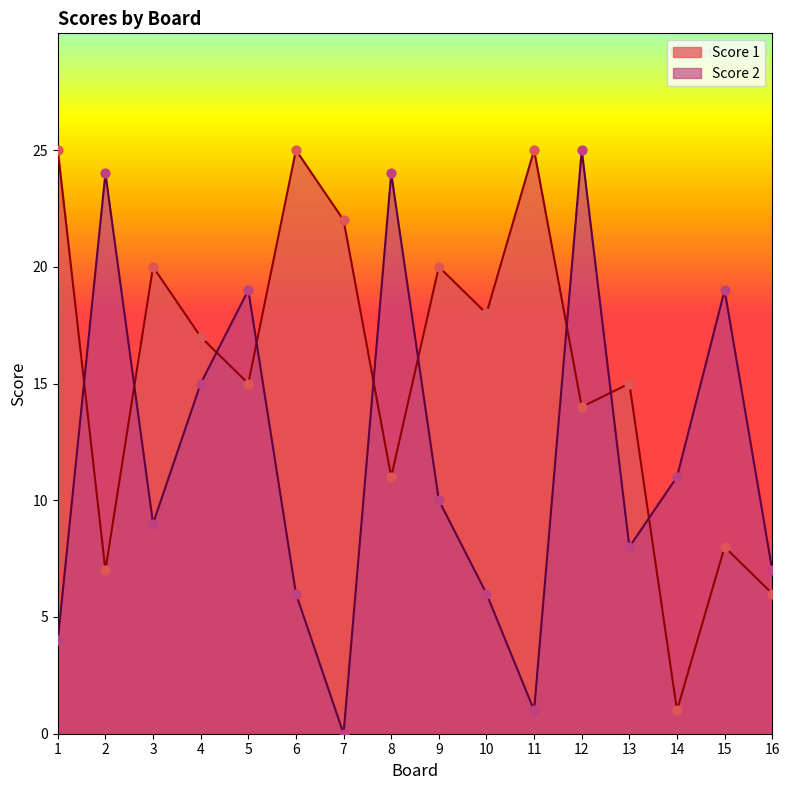

What is the total value across all series at 5?

34